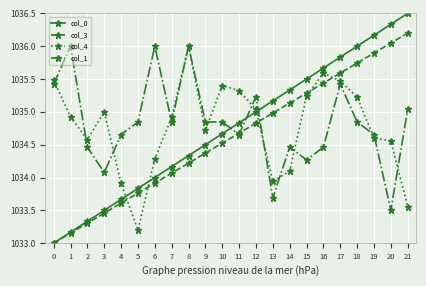

True or false: col_4 has more than 1 interior local peaks.

True